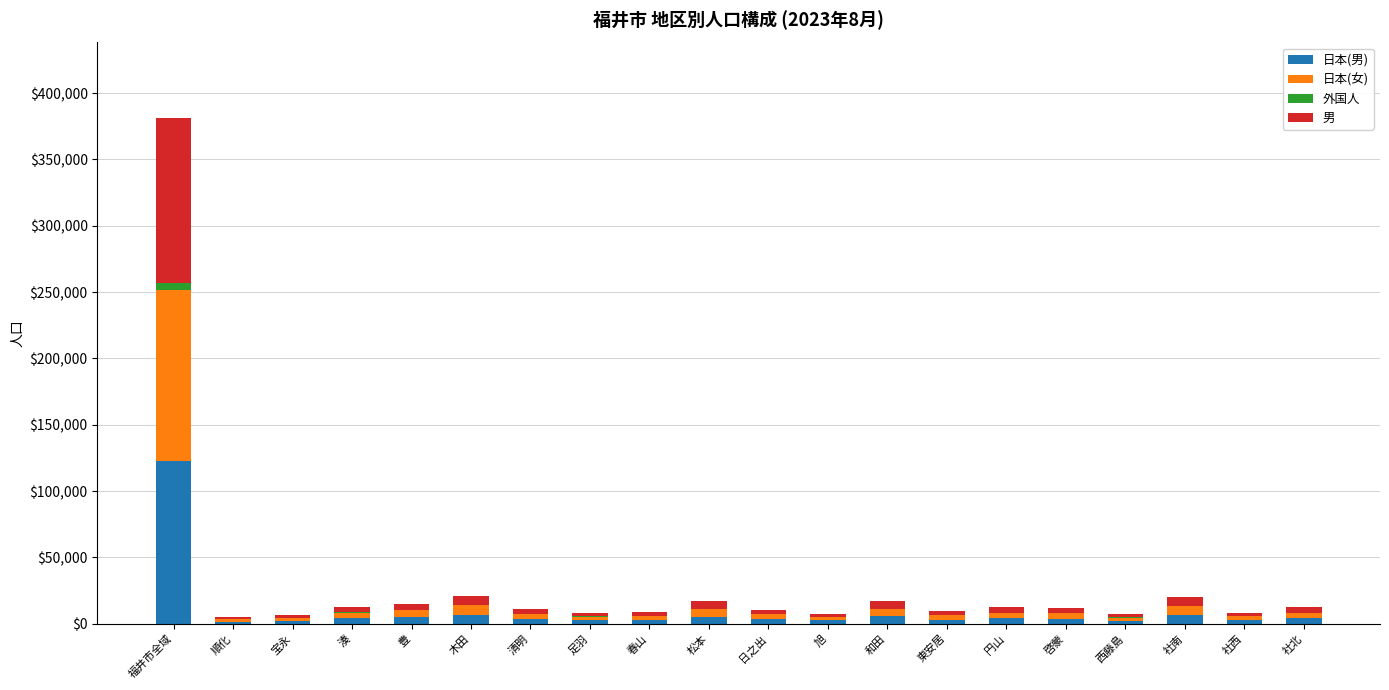

What is the total value across all series at 和田?

17028